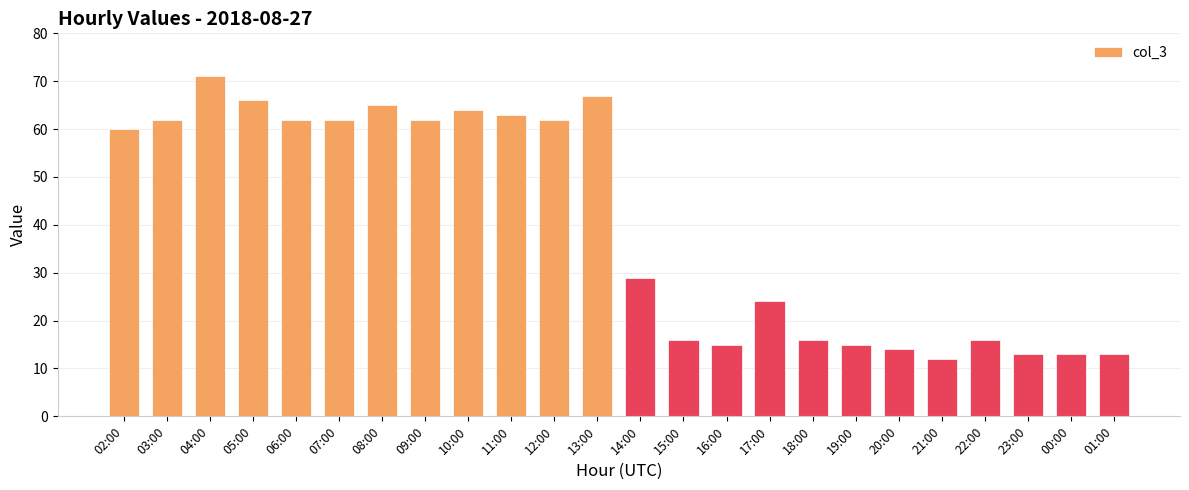

Which has a higher value, 12:00 or 10:00?

10:00